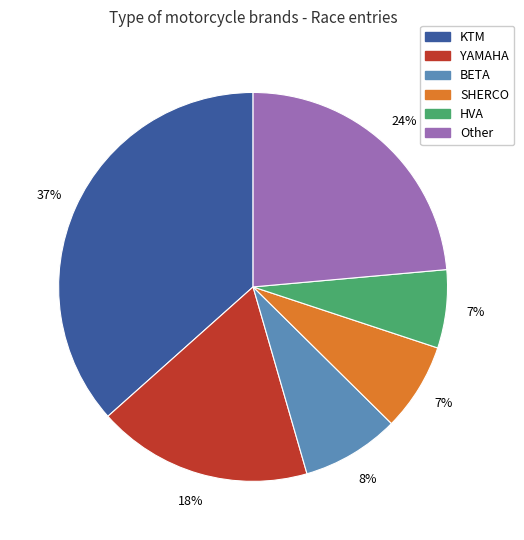

How many slices are in this pie chart?

6